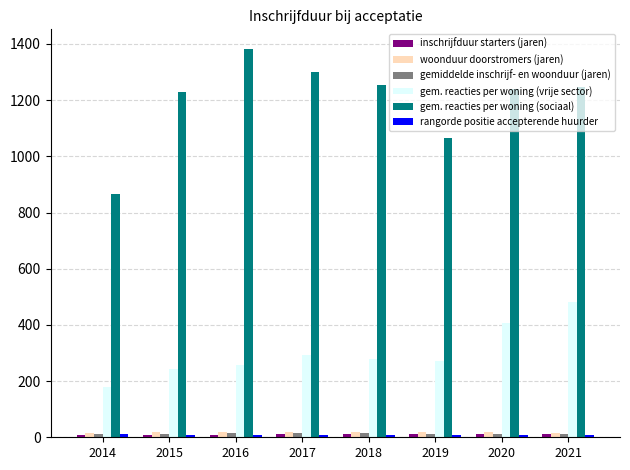

Is it true that gem. reacties per woning (vrije sector) equals 271.0 at 2019?

True